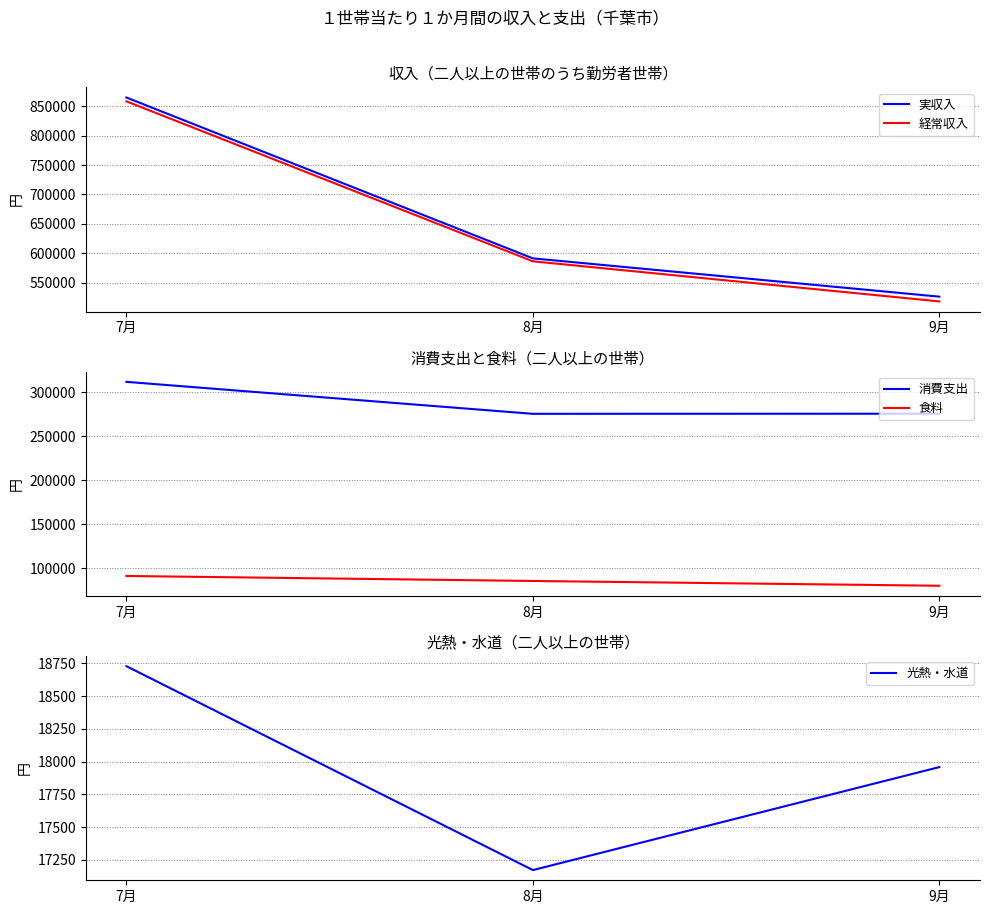

Reading left to right, transcribe all the data shown in this chart.

実収入: 865252	591131	525901
経常収入: 858760	586124	517777
消費支出: 311592	275354	275468
食料: 91476	85793	80385
光熱・水道: 18729	17173	17959